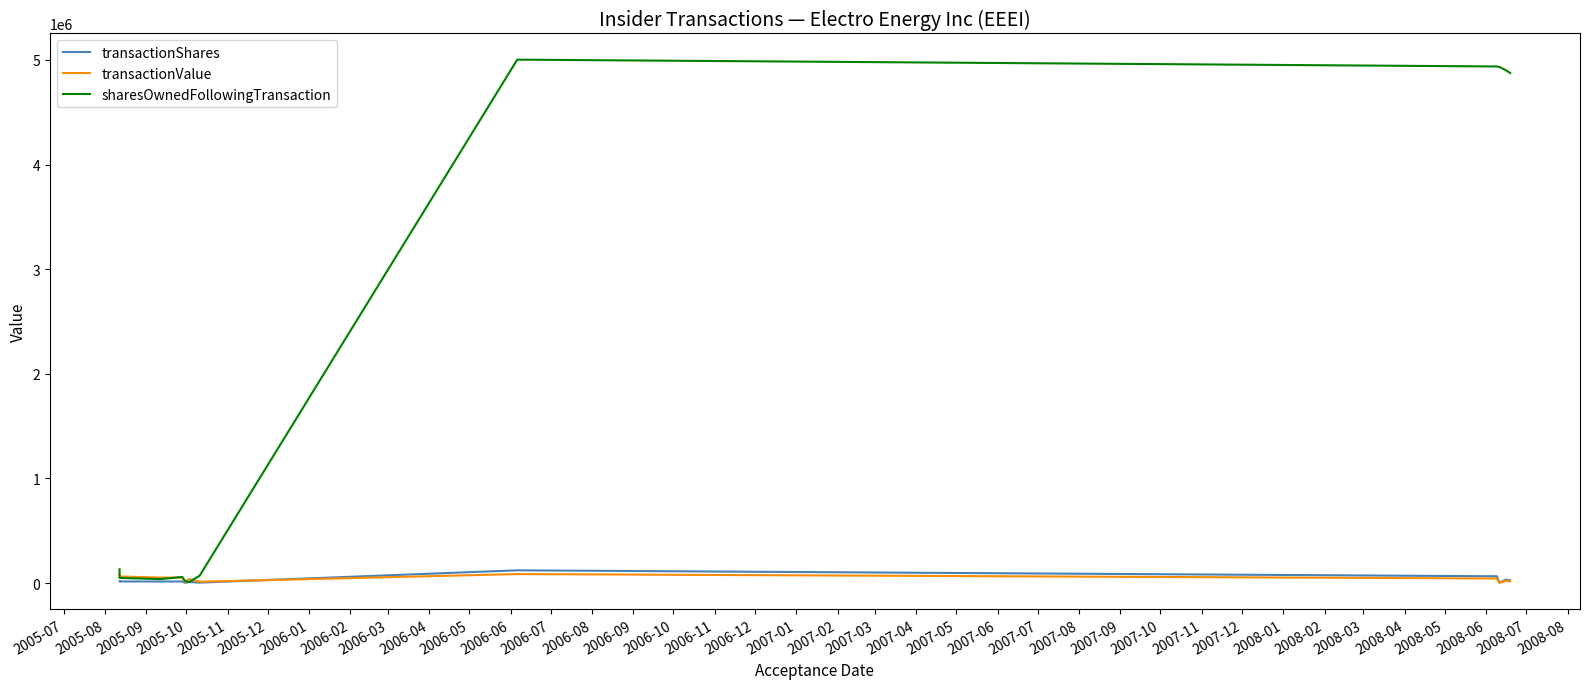

Where is the first local minimum for transactionValue?

2005-09